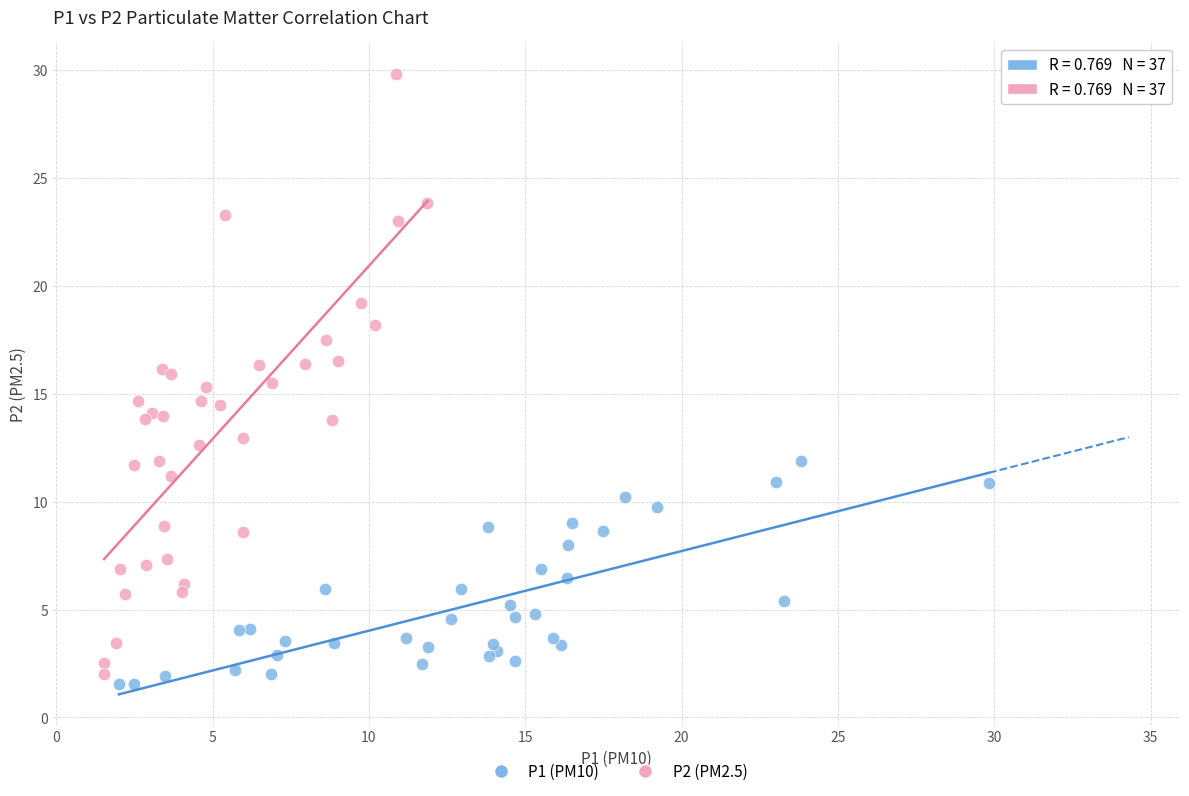

Which series has the largest Y range (max minus min)?

P2 (PM2.5)